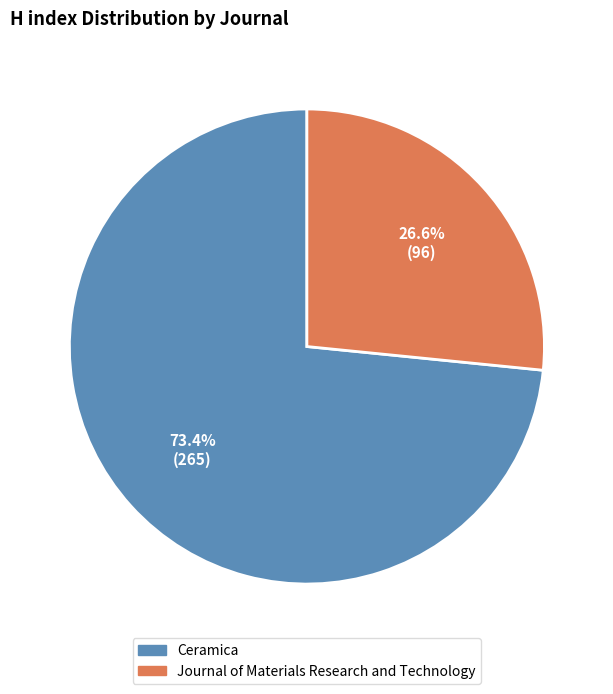

Rank the categories by value from highest to lowest.

Ceramica, Journal of Materials Research and Technology